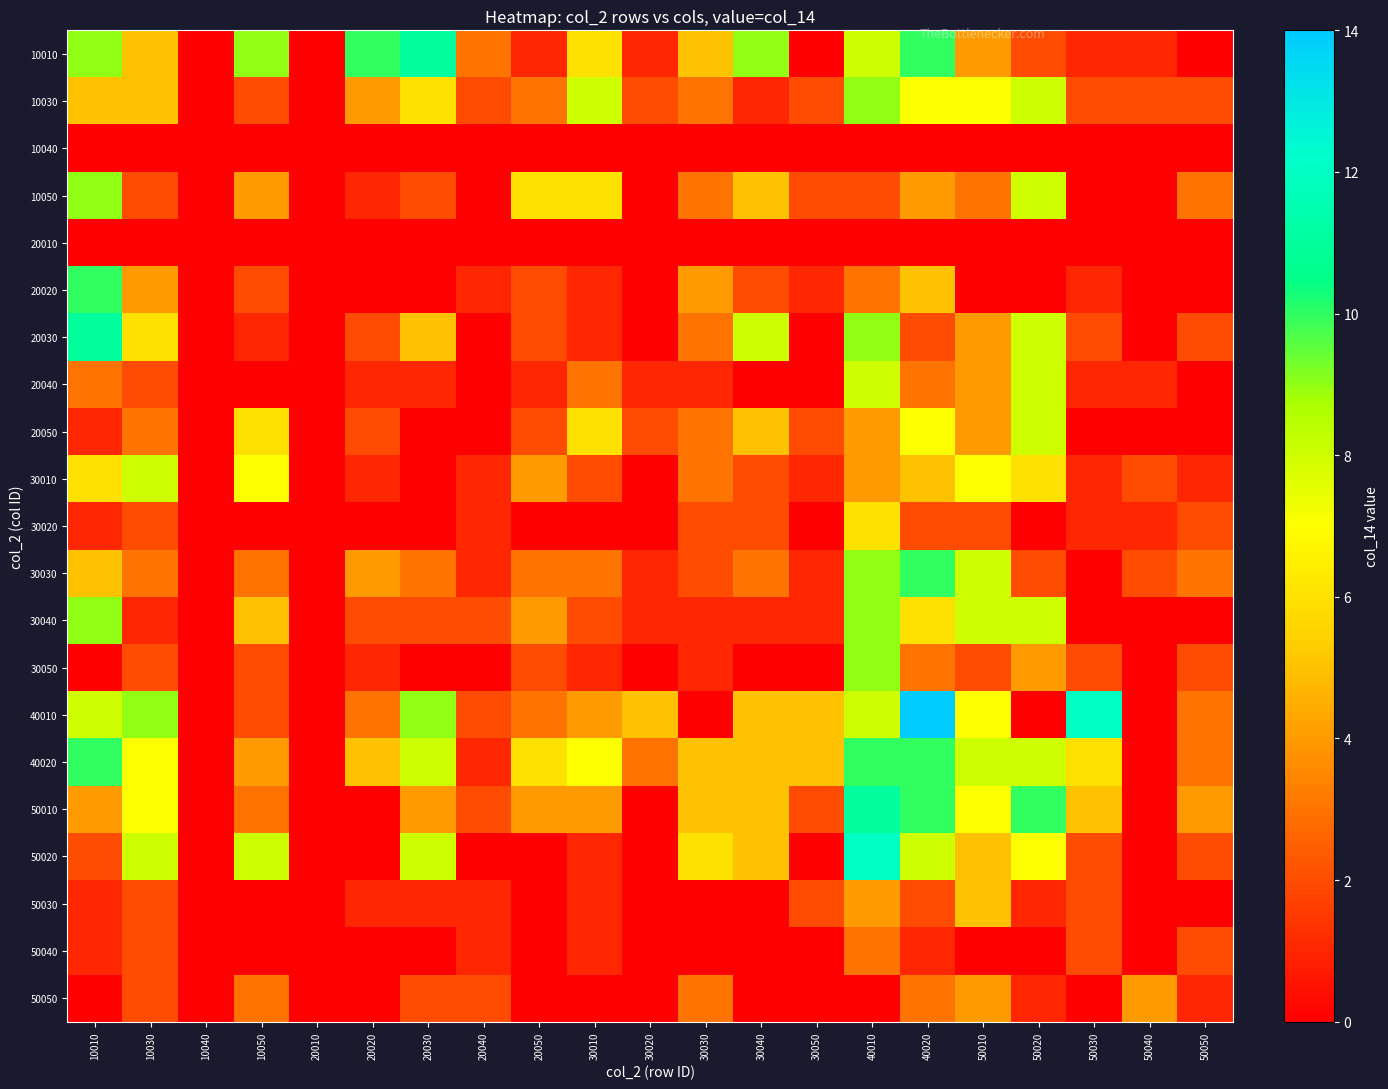

Reading left to right, list all the values displayed in this chart.

10010: 10010=9	10030=5	10040=0	10050=9	20010=0	20020=10	20030=11	20040=3	20050=1	30010=6	30020=1	30030=5	30040=9	30050=0	40010=8	40020=10	50010=4	50020=2	50030=1	50040=1	50050=0
10030: 10010=5	10030=5	10040=0	10050=2	20010=0	20020=4	20030=6	20040=2	20050=3	30010=8	30020=2	30030=3	30040=1	30050=2	40010=9	40020=7	50010=7	50020=8	50030=2	50040=2	50050=2
10040: 10010=0	10030=0	10040=0	10050=0	20010=0	20020=0	20030=0	20040=0	20050=0	30010=0	30020=0	30030=0	30040=0	30050=0	40010=0	40020=0	50010=0	50020=0	50030=0	50040=0	50050=0
10050: 10010=9	10030=2	10040=0	10050=4	20010=0	20020=1	20030=2	20040=0	20050=6	30010=6	30020=0	30030=3	30040=5	30050=2	40010=2	40020=4	50010=3	50020=8	50030=0	50040=0	50050=3
20010: 10010=0	10030=0	10040=0	10050=0	20010=0	20020=0	20030=0	20040=0	20050=0	30010=0	30020=0	30030=0	30040=0	30050=0	40010=0	40020=0	50010=0	50020=0	50030=0	50040=0	50050=0
20020: 10010=10	10030=4	10040=0	10050=2	20010=0	20020=0	20030=0	20040=1	20050=2	30010=1	30020=0	30030=4	30040=2	30050=1	40010=3	40020=5	50010=0	50020=0	50030=1	50040=0	50050=0
20030: 10010=11	10030=6	10040=0	10050=1	20010=0	20020=2	20030=5	20040=0	20050=2	30010=1	30020=0	30030=3	30040=8	30050=0	40010=9	40020=2	50010=4	50020=8	50030=2	50040=0	50050=2
20040: 10010=3	10030=2	10040=0	10050=0	20010=0	20020=1	20030=1	20040=0	20050=1	30010=3	30020=1	30030=1	30040=0	30050=0	40010=8	40020=3	50010=4	50020=8	50030=1	50040=1	50050=0
20050: 10010=1	10030=3	10040=0	10050=6	20010=0	20020=2	20030=0	20040=0	20050=2	30010=6	30020=2	30030=3	30040=5	30050=2	40010=4	40020=7	50010=4	50020=8	50030=0	50040=0	50050=0
30010: 10010=6	10030=8	10040=0	10050=7	20010=0	20020=1	20030=0	20040=1	20050=4	30010=2	30020=0	30030=3	30040=2	30050=1	40010=4	40020=5	50010=7	50020=6	50030=1	50040=2	50050=1
30020: 10010=1	10030=2	10040=0	10050=0	20010=0	20020=0	20030=0	20040=1	20050=0	30010=0	30020=0	30030=2	30040=2	30050=0	40010=6	40020=2	50010=2	50020=0	50030=1	50040=1	50050=2
30030: 10010=5	10030=3	10040=0	10050=3	20010=0	20020=4	20030=3	20040=1	20050=3	30010=3	30020=1	30030=2	30040=3	30050=1	40010=9	40020=10	50010=8	50020=2	50030=0	50040=2	50050=3
30040: 10010=9	10030=1	10040=0	10050=5	20010=0	20020=2	20030=2	20040=2	20050=4	30010=2	30020=1	30030=1	30040=1	30050=1	40010=9	40020=6	50010=8	50020=8	50030=0	50040=0	50050=0
30050: 10010=0	10030=2	10040=0	10050=2	20010=0	20020=1	20030=0	20040=0	20050=2	30010=1	30020=0	30030=1	30040=0	30050=0	40010=9	40020=3	50010=2	50020=4	50030=2	50040=0	50050=2
40010: 10010=8	10030=9	10040=0	10050=2	20010=0	20020=3	20030=9	20040=2	20050=3	30010=4	30020=5	30030=0	30040=5	30050=5	40010=8	40020=14	50010=7	50020=0	50030=12	50040=0	50050=3
40020: 10010=10	10030=7	10040=0	10050=4	20010=0	20020=5	20030=8	20040=1	20050=6	30010=7	30020=3	30030=5	30040=5	30050=5	40010=10	40020=10	50010=8	50020=8	50030=6	50040=0	50050=3
50010: 10010=4	10030=7	10040=0	10050=3	20010=0	20020=0	20030=4	20040=2	20050=4	30010=4	30020=0	30030=5	30040=5	30050=2	40010=11	40020=10	50010=7	50020=10	50030=5	50040=0	50050=4
50020: 10010=2	10030=8	10040=0	10050=8	20010=0	20020=0	20030=8	20040=0	20050=0	30010=1	30020=0	30030=6	30040=5	30050=0	40010=12	40020=8	50010=5	50020=7	50030=2	50040=0	50050=2
50030: 10010=1	10030=2	10040=0	10050=0	20010=0	20020=1	20030=1	20040=1	20050=0	30010=1	30020=0	30030=0	30040=0	30050=2	40010=4	40020=2	50010=5	50020=1	50030=2	50040=0	50050=0
50040: 10010=1	10030=2	10040=0	10050=0	20010=0	20020=0	20030=0	20040=1	20050=0	30010=1	30020=0	30030=0	30040=0	30050=0	40010=3	40020=1	50010=0	50020=0	50030=2	50040=0	50050=2
50050: 10010=0	10030=2	10040=0	10050=3	20010=0	20020=0	20030=2	20040=2	20050=0	30010=0	30020=0	30030=3	30040=0	30050=0	40010=0	40020=3	50010=4	50020=1	50030=0	50040=4	50050=1